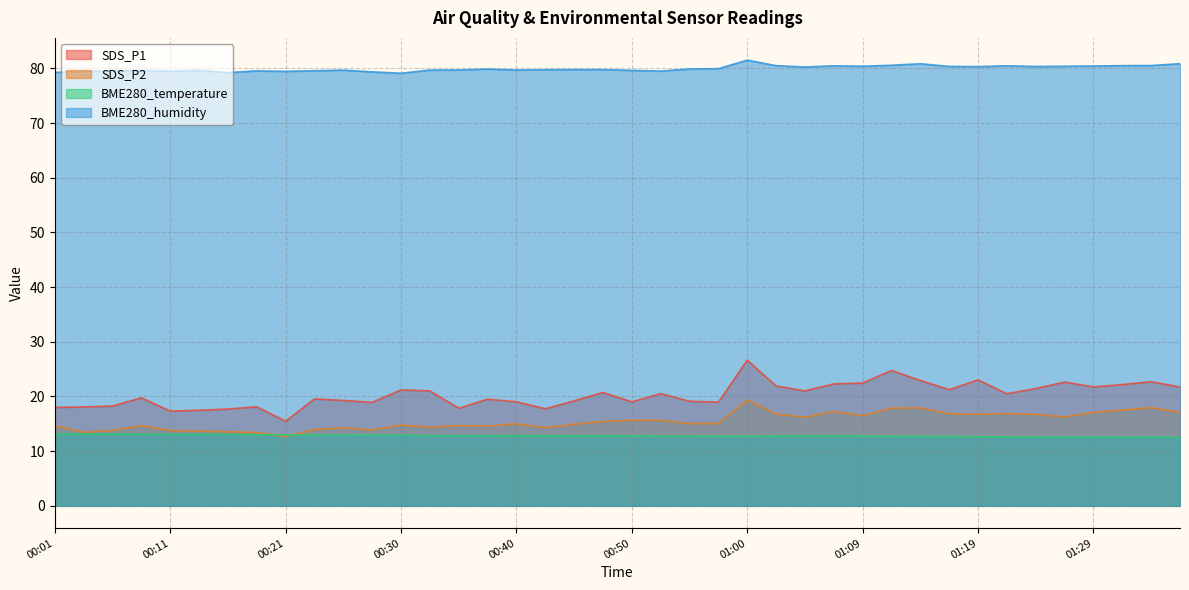

At which label is BME280_temperature closest to 12?

01:31